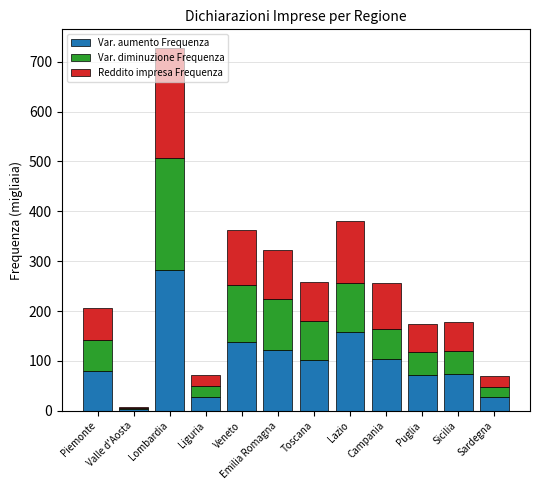

The value of Var. aumento Frequenza at Liguria is 28.6. True or false?

True